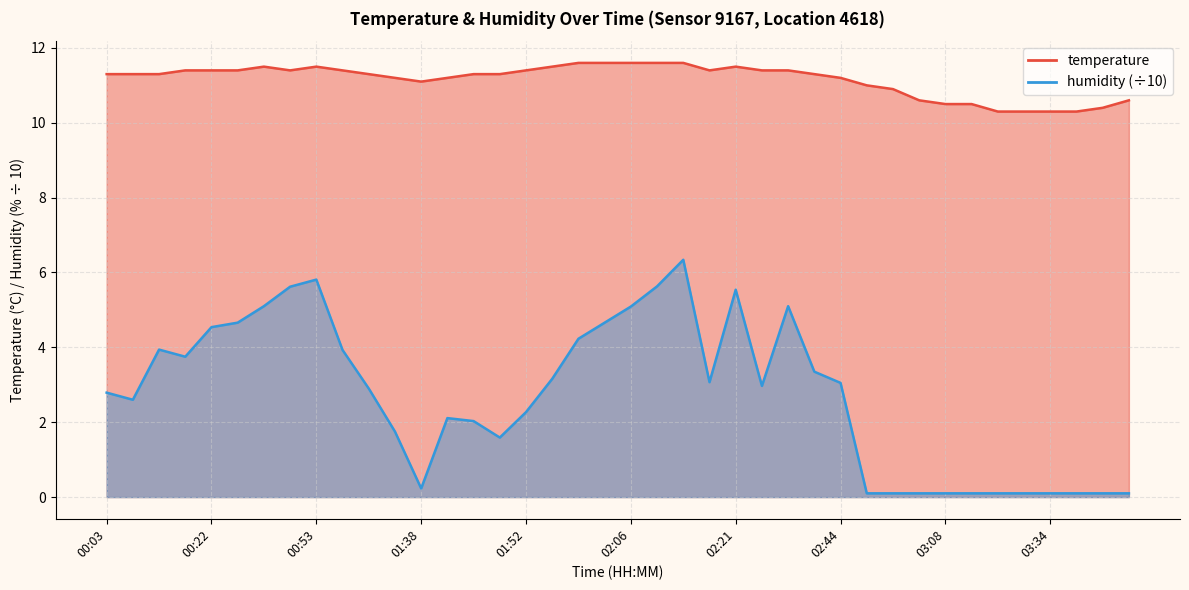

Which series has the widest spread of values?

humidity